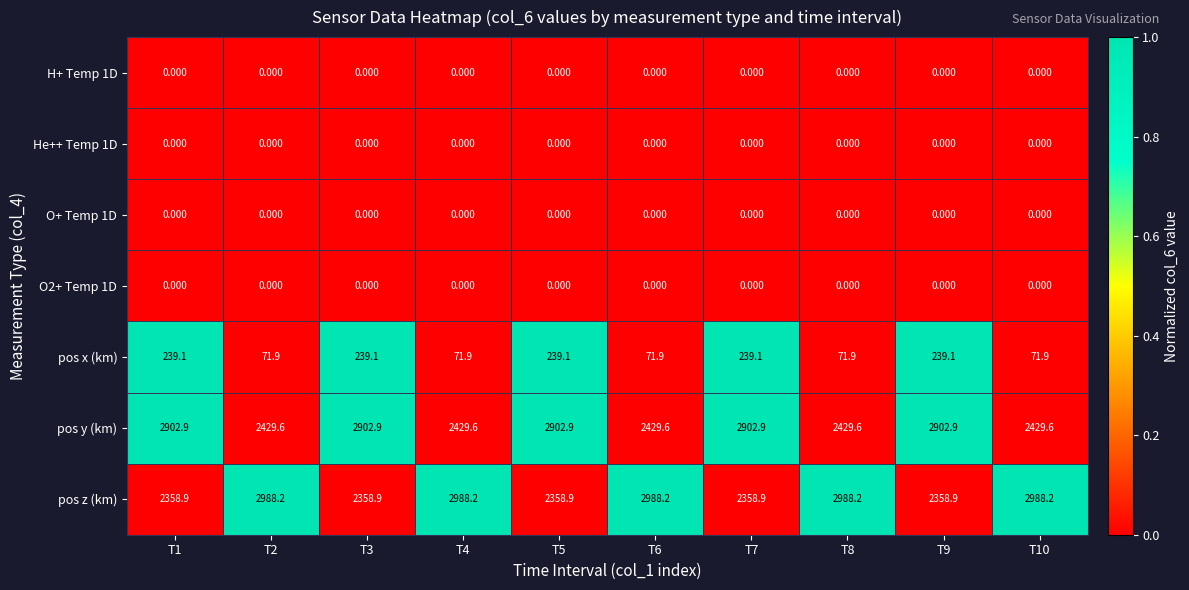

Is the value of pos y (km) at T9 greater than the value of H+ Temp 1D at T7?

Yes